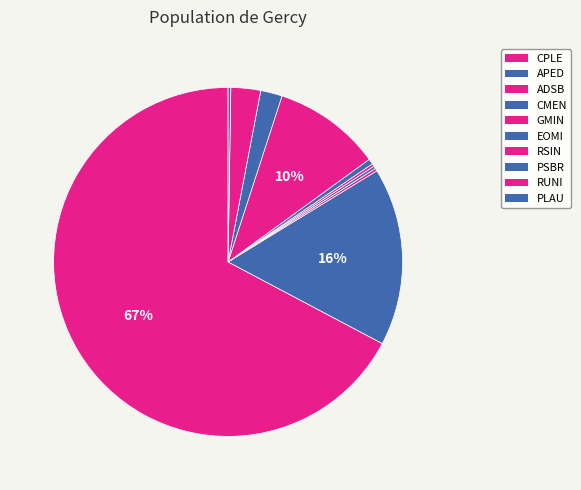

To the nearest percent, what is the combined percentage of GMIN and CPLE?

68%